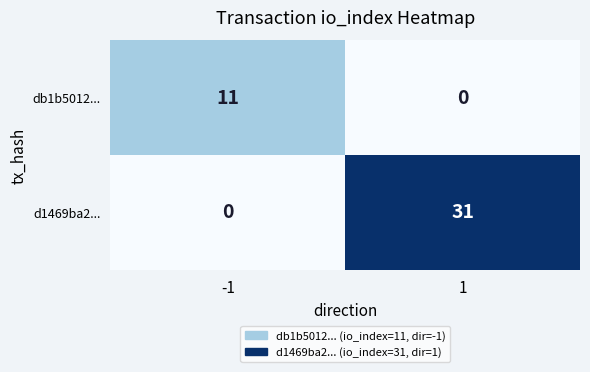

Is it true that d1469ba2... equals 31 at 1?

True